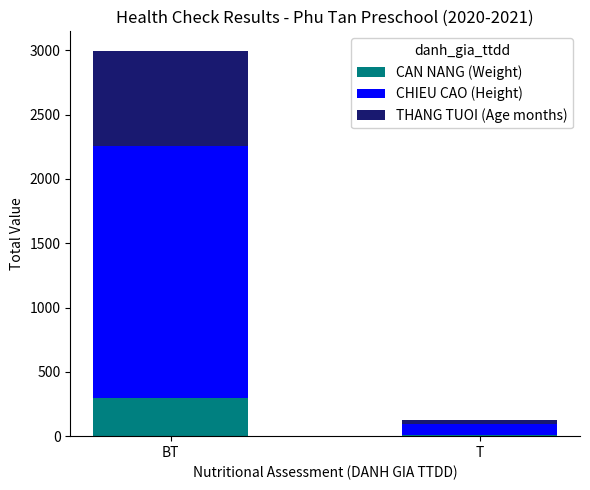

Count the number of data series in this chart.

3